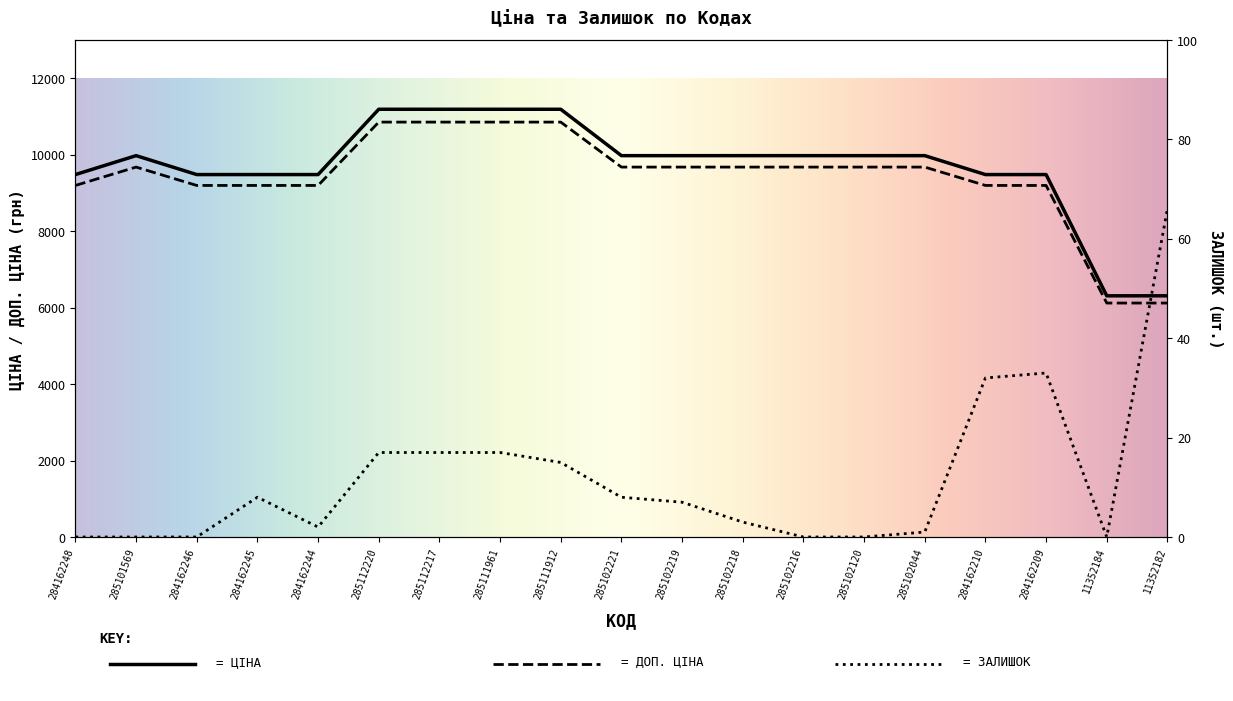

The Залишок series shows 13.1 at 285102221. True or false?

False